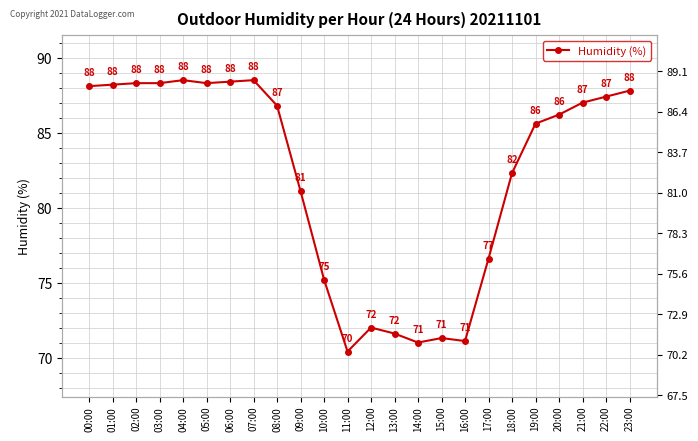

How many interior local peaks (higher than both neighbors) does the data have?

4